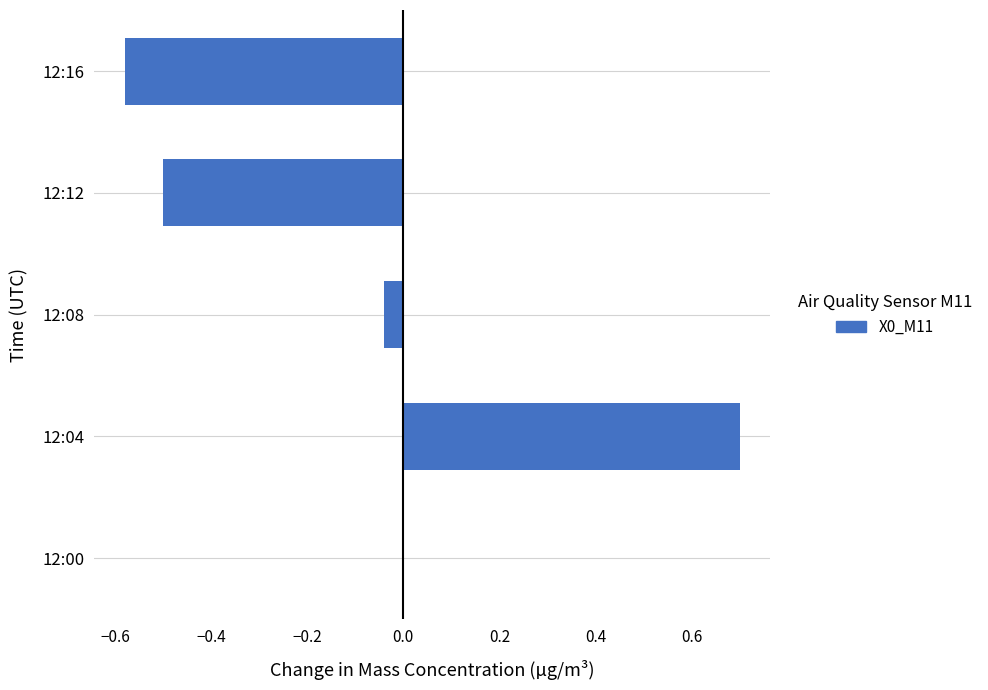

Which has a higher value, 12:16 or 12:08?

12:08